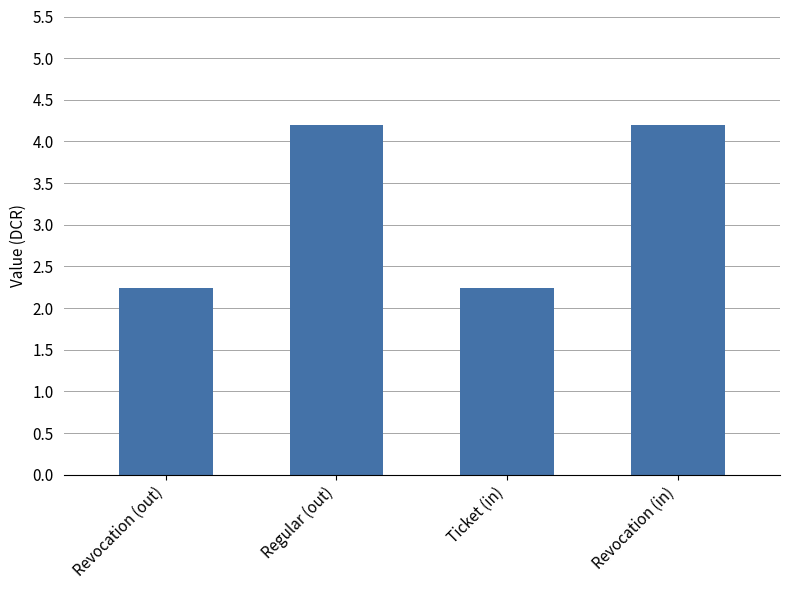

What is the sum of all values?

12.9